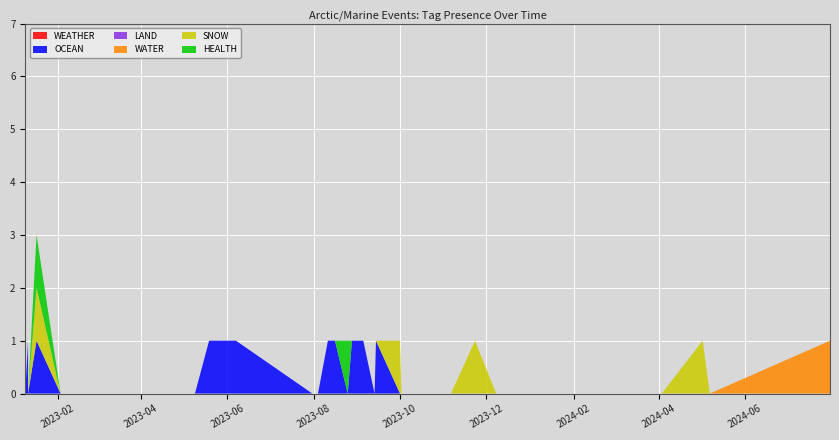

Reading left to right, extract all data points from this chart.

WEATHER: 0	0	0	0	0	0	0	0	0	0	0	0	0	0	0	0	0	0	0	0	0	0	0	0	0	0	0	0	0	0	0	0	0	0	0	0	0	0
OCEAN: 0	1	0	1	0	0	0	0	0	0	1	1	0	0	1	1	0	1	1	0	1	0	0	0	0	0	0	0	0	0	0	0	0	0	0	0	0	0
LAND: 0	0	0	0	0	0	0	0	0	0	0	0	0	0	0	0	0	0	0	0	0	0	0	0	0	0	0	0	0	0	0	0	0	0	0	0	0	0
WATER: 0	0	0	0	0	0	0	0	0	0	0	0	0	0	0	0	0	0	0	0	0	0	0	0	0	0	0	0	0	0	0	0	0	0	0	0	0	1
SNOW: 0	0	0	1	0	0	0	0	0	0	0	0	0	0	0	0	0	0	0	0	0	1	0	0	1	0	0	0	0	0	0	0	0	0	0	1	0	0
HEALTH: 0	0	0	1	0	0	0	0	0	0	0	0	0	0	0	0	1	0	0	0	0	0	0	0	0	0	0	0	0	0	0	0	0	0	0	0	0	0